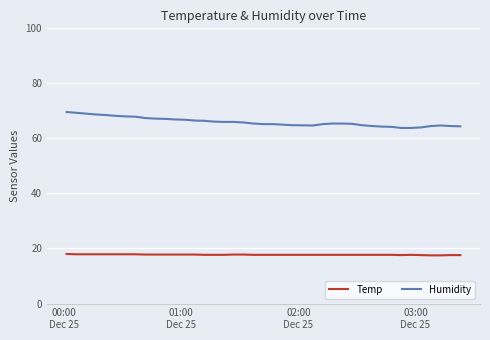

List the series in order of their peak value, highest first.

Humidity, Temp